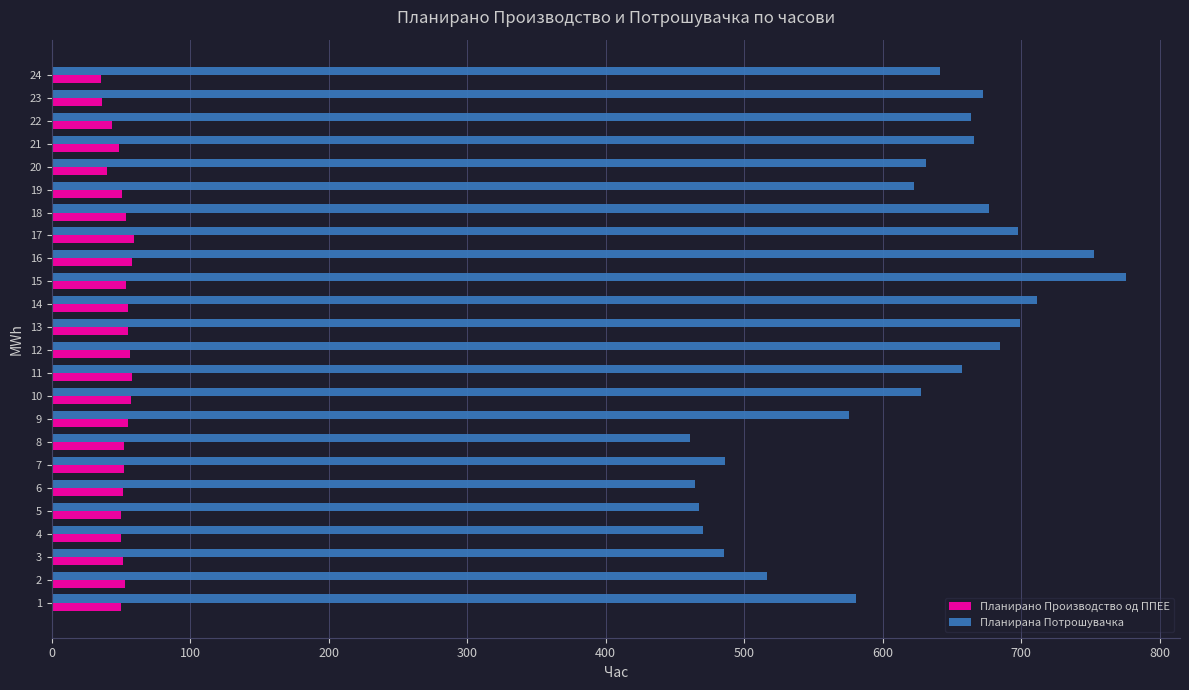

What is the total value across all series at 10?

685.1